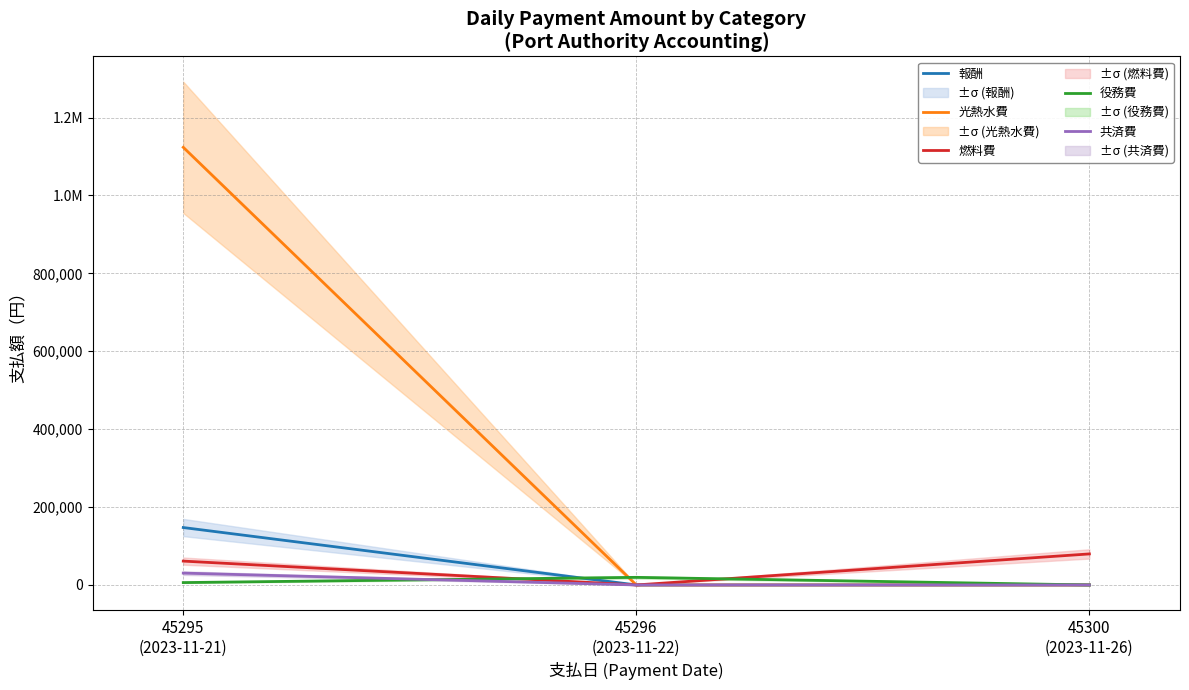

Is it true that 共済費 equals 30432 at 45295
(2023-11-21)?

True